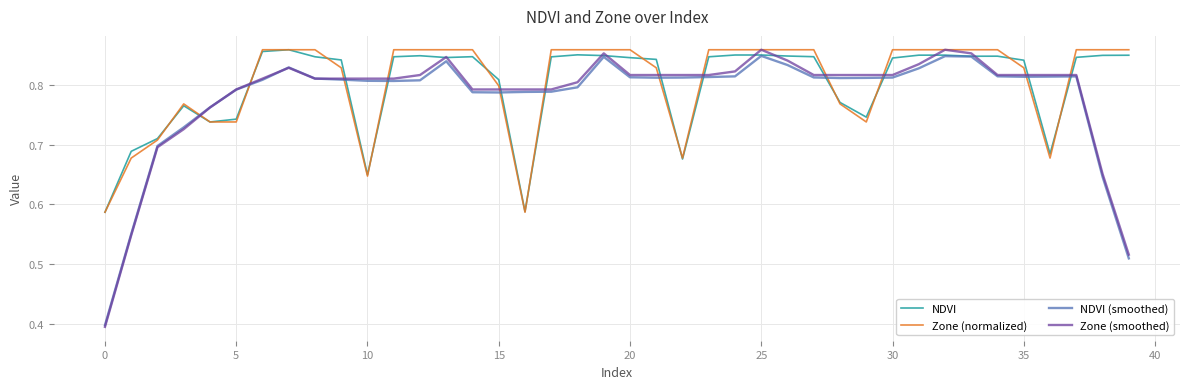

Which series has the largest range (max minus min)?

Zone (smoothed)